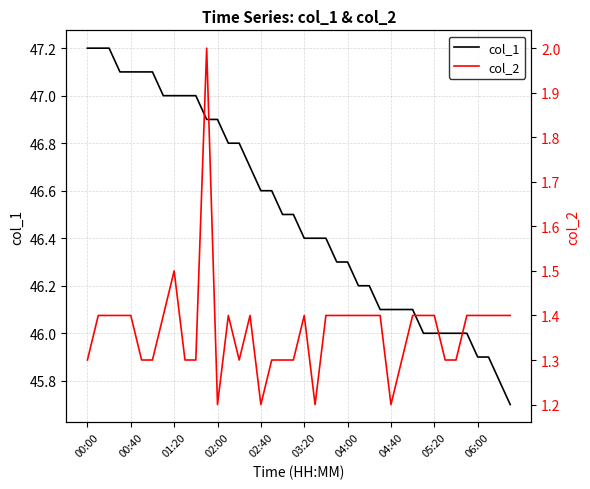

True or false: col_1 has a value of 46.0 at 05:20.

True